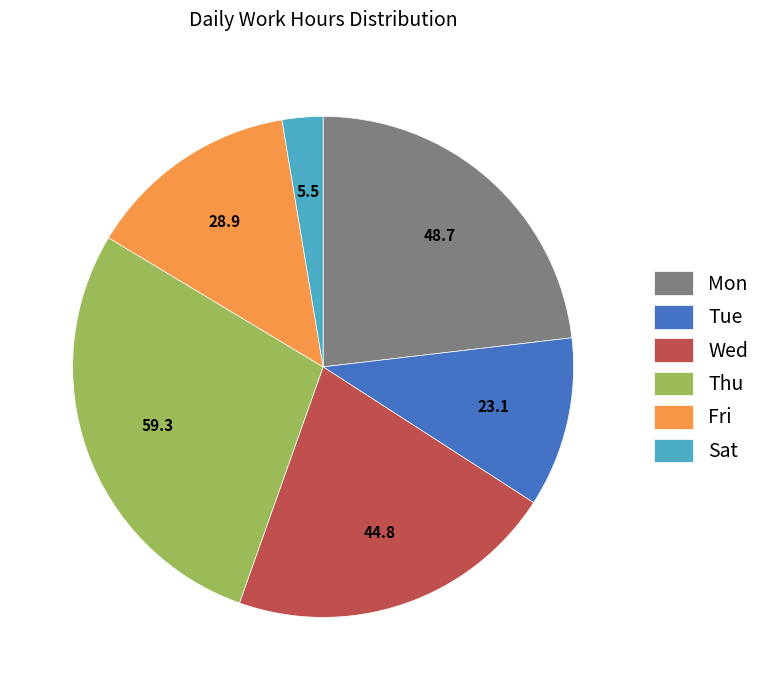

Rank the categories by value from lowest to highest.

Sat, Tue, Fri, Wed, Mon, Thu